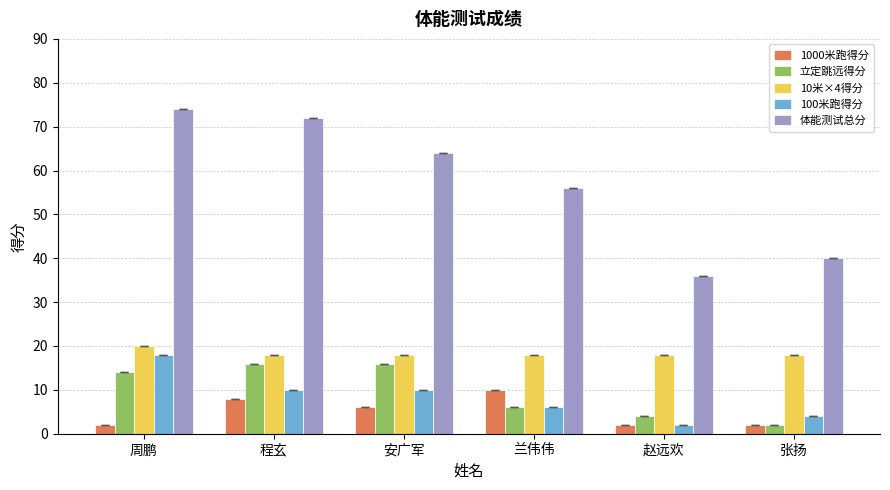

What is the difference between the 立定跳远得分 values at 程玄 and 兰伟伟?

10